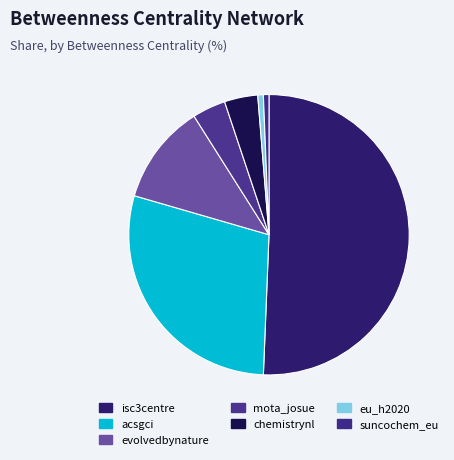

Is it true that mota_josue is 4% of the pie?

True